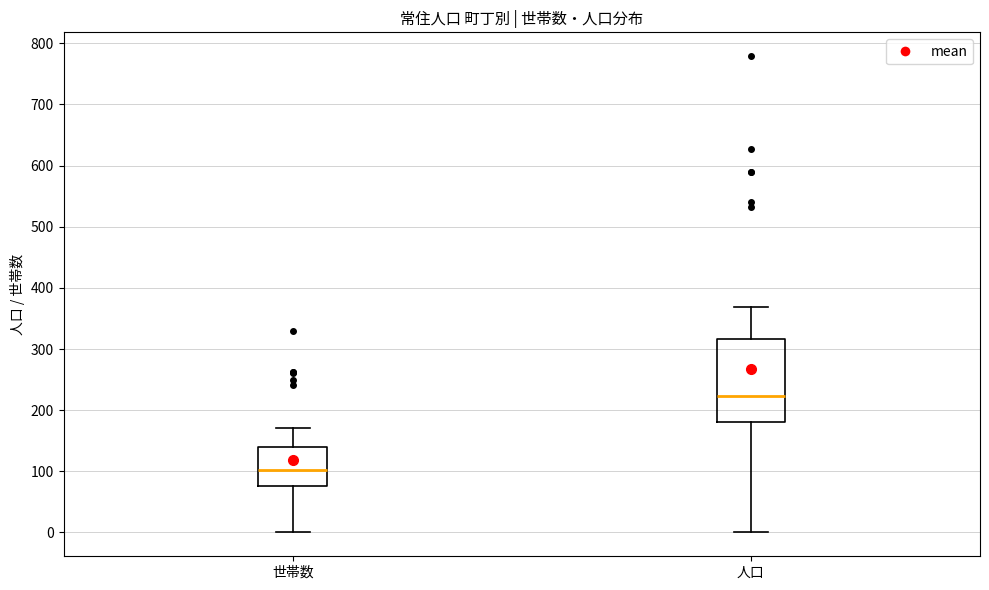

Which box is the tallest, from its lower edge to its upper edge?

人口